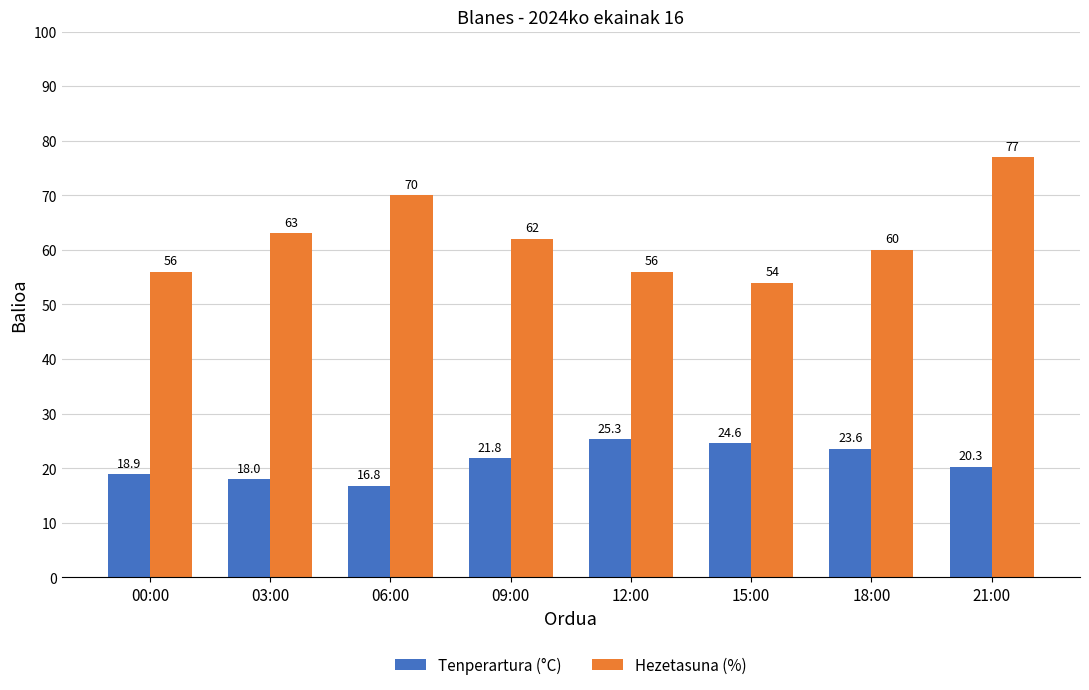

What is the maximum value shown in the chart?

77.0